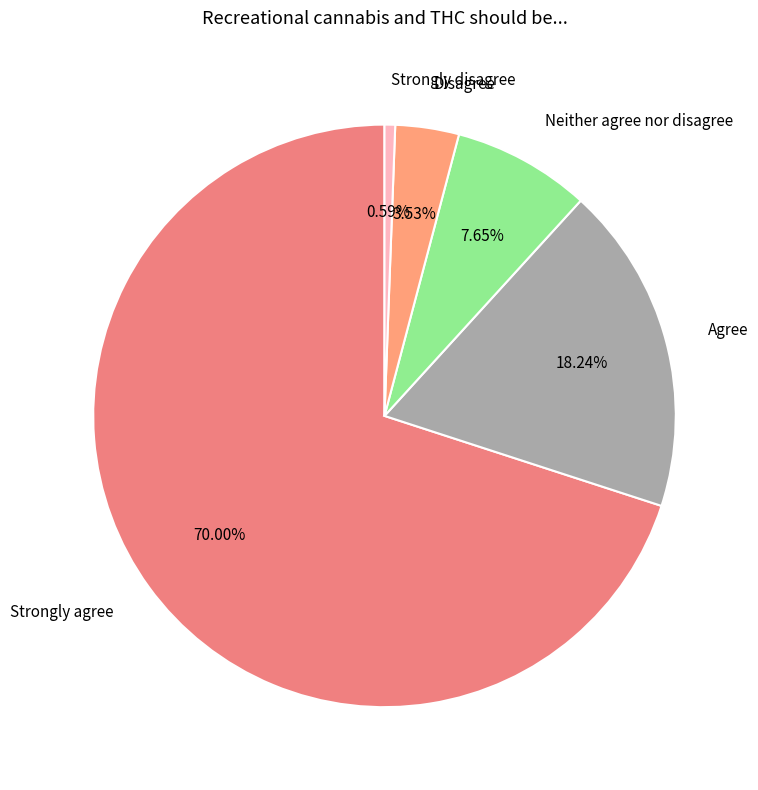

Rank the categories by value from lowest to highest.

Strongly disagree, Disagree, Neither agree nor disagree, Agree, Strongly agree